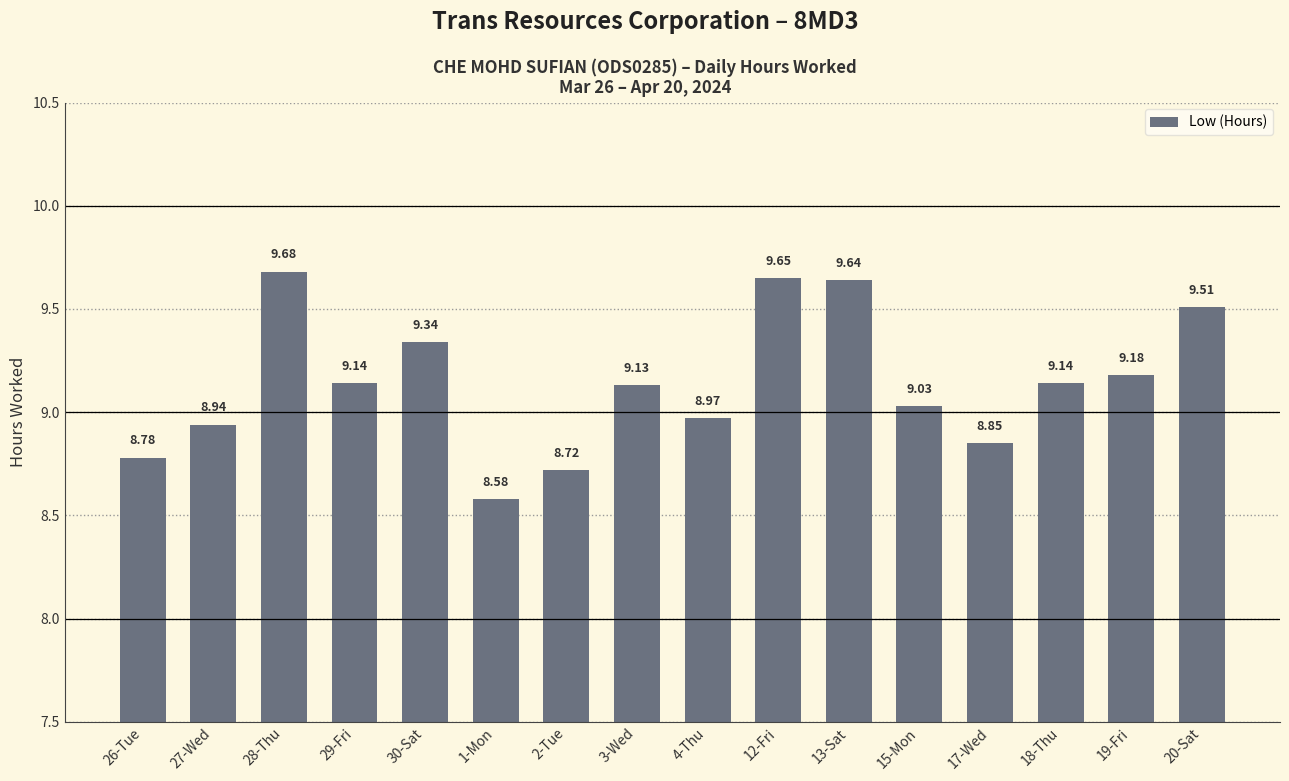

What is the smallest value displayed?

8.6